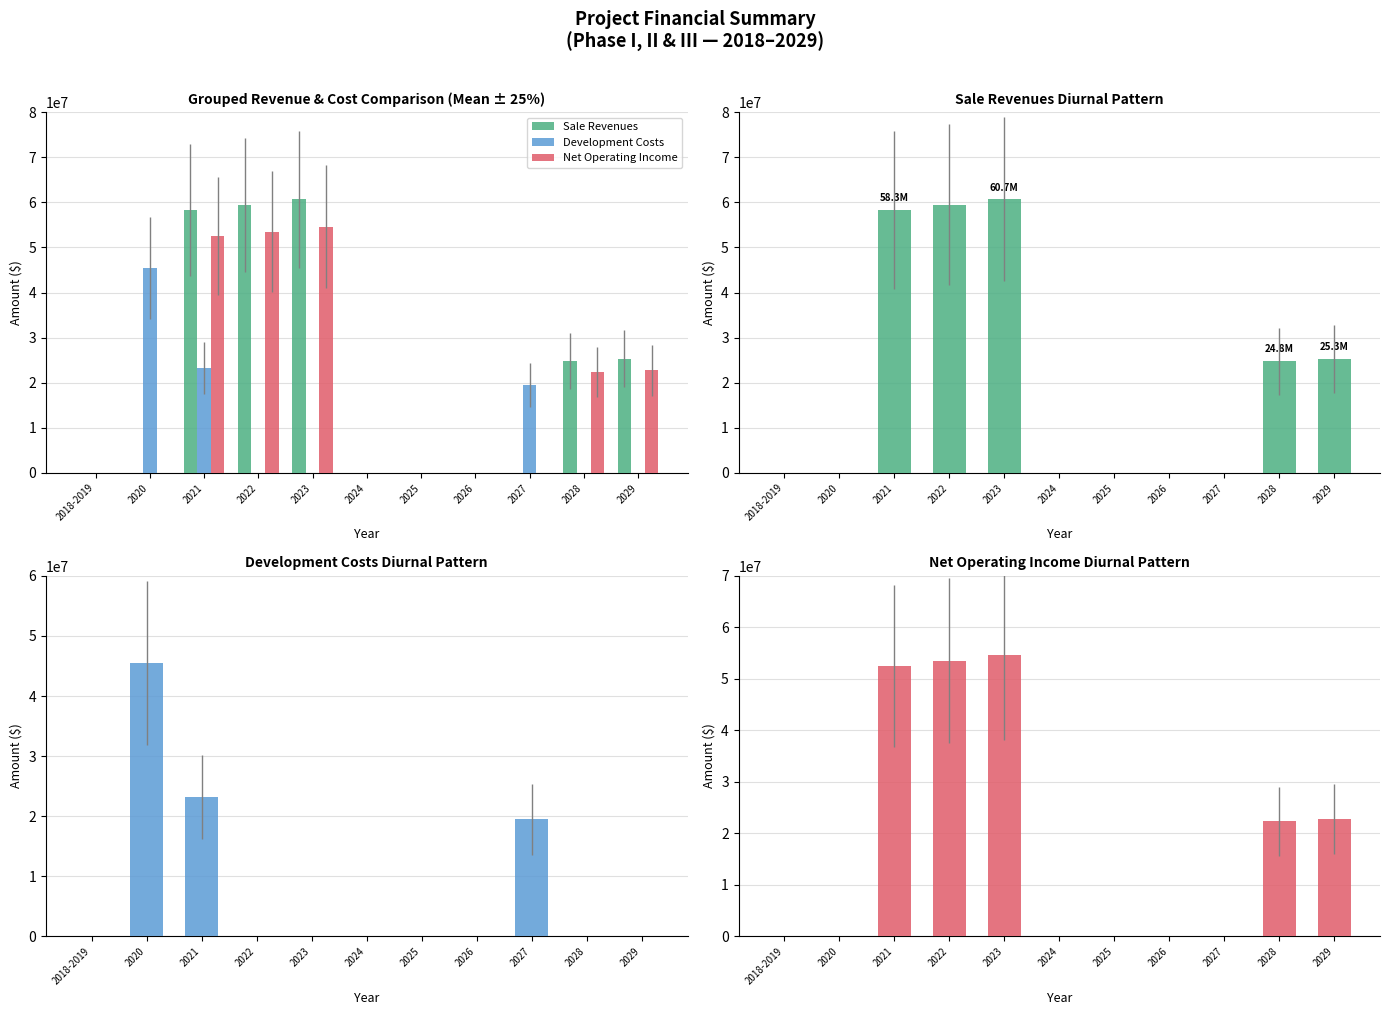

List the series in order of their peak value, lowest first.

Development Costs, Net Operating Income, Sale Revenues